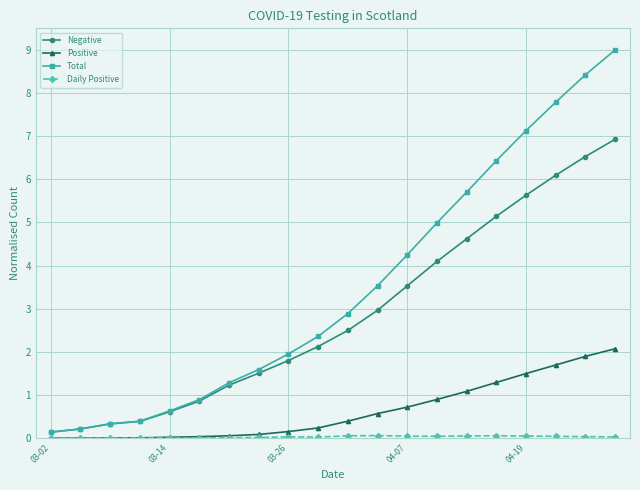

What is the value of the Positive point at the 20th from the left?

2.1